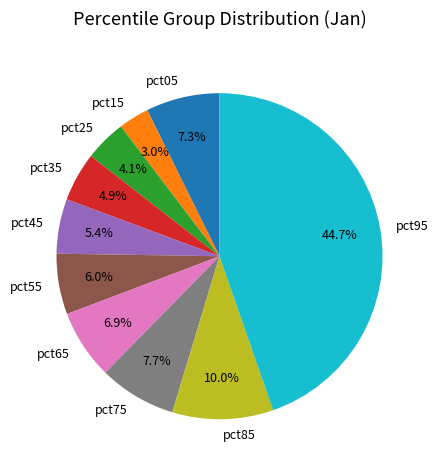

Between pct75 and pct35, which is larger?

pct75